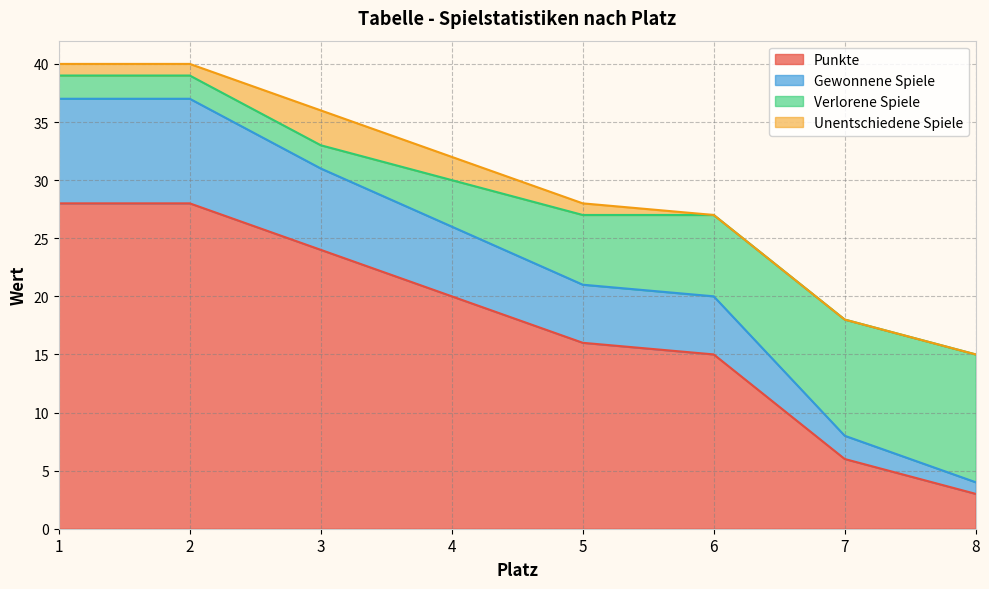

Between 5 and 7, which series saw the biggest shift?

Punkte